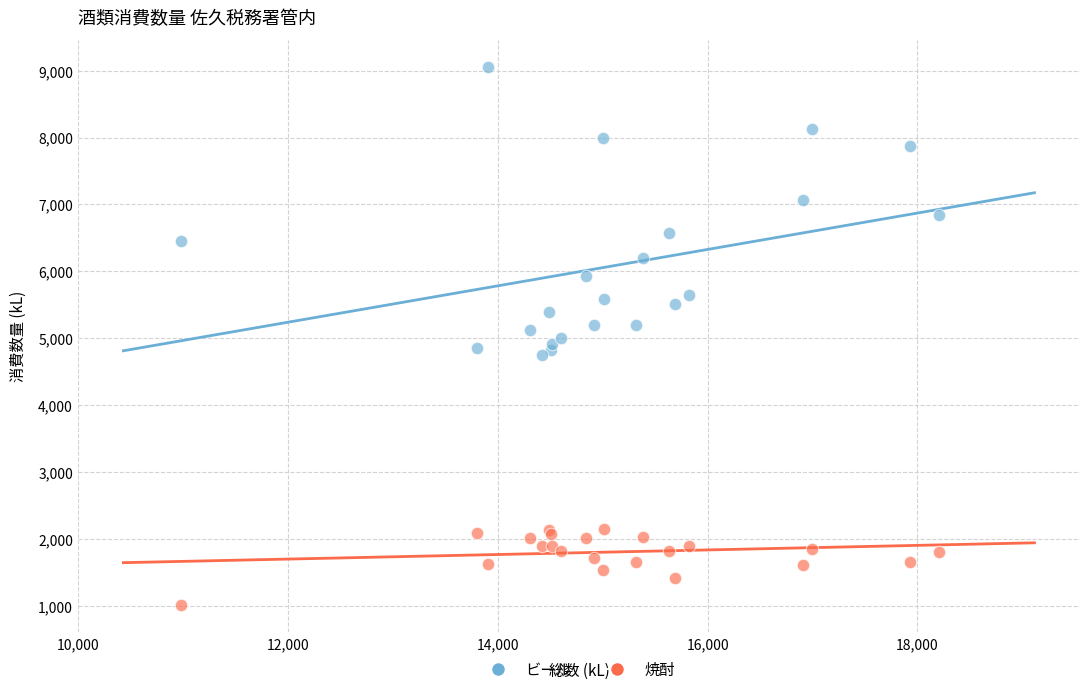

Which series has the largest Y range (max minus min)?

ビール